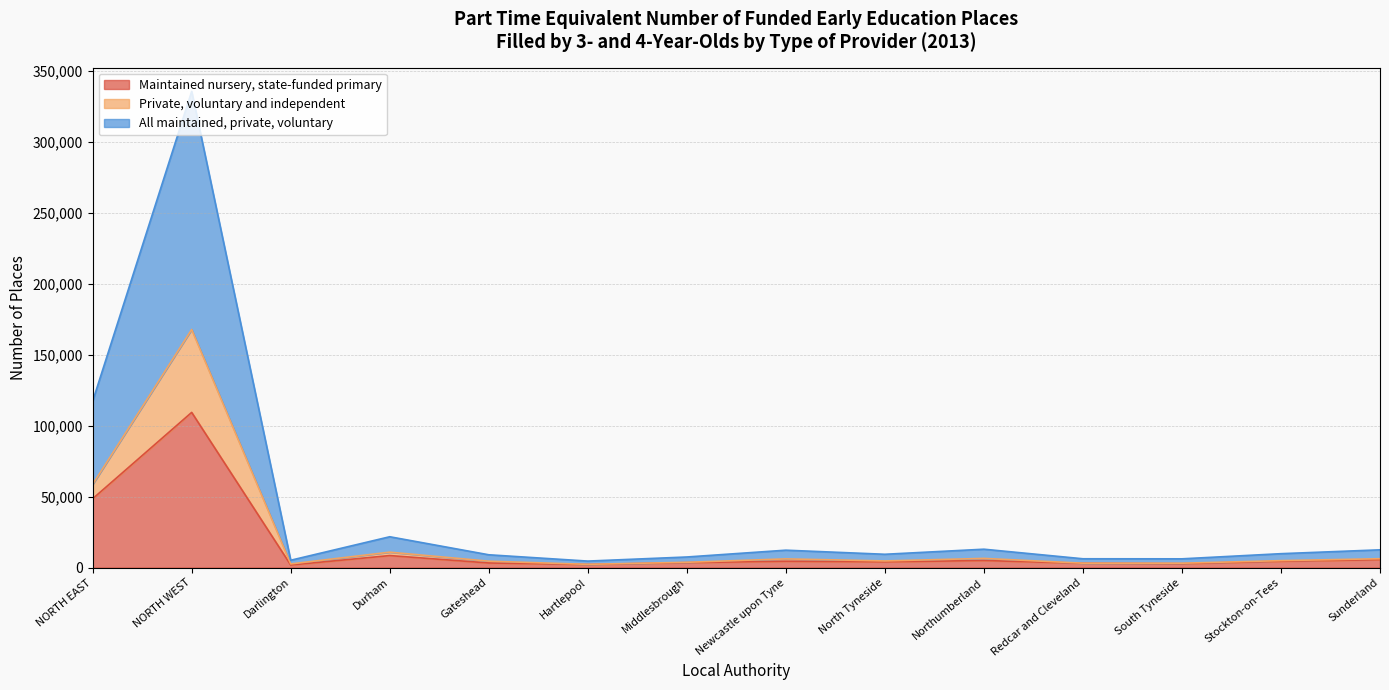

Between Newcastle upon Tyne and Sunderland, which series saw the biggest shift?

Maintained nursery, state-funded primary